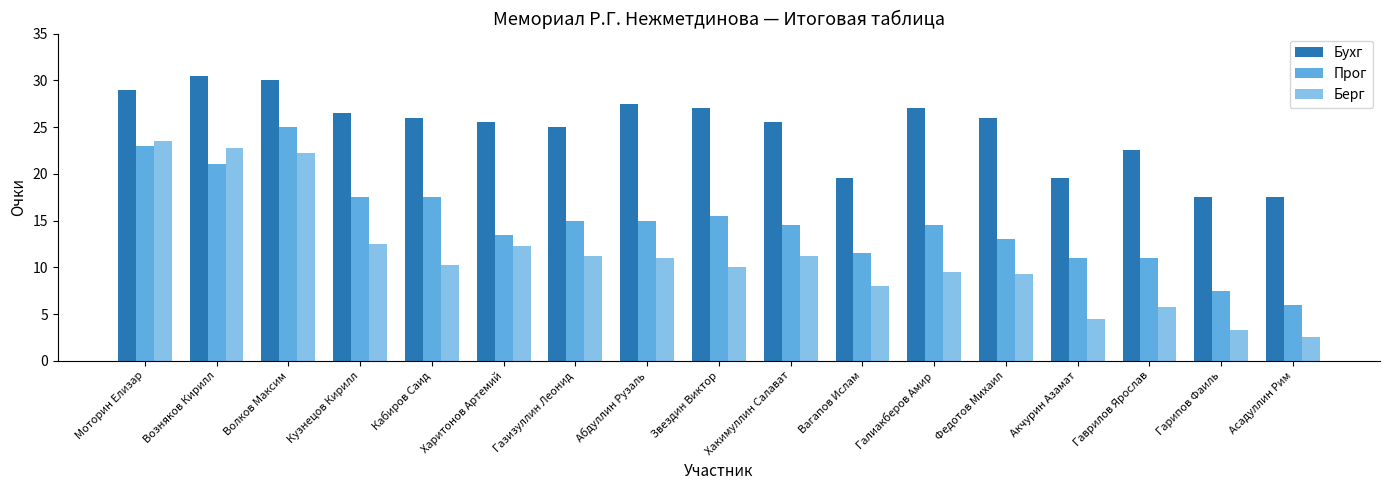

What is the difference between the Бухг values at Харитонов Артемий and Газизуллин Леонид?

0.5